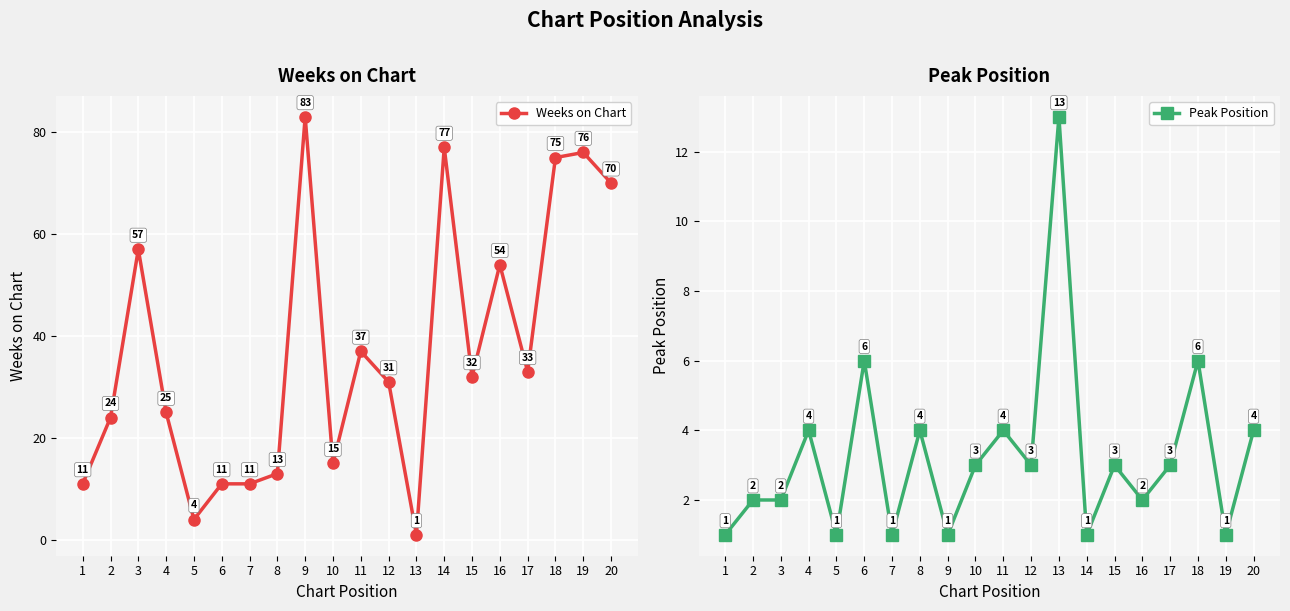

Where is the first local minimum for Weeks on Chart?

5